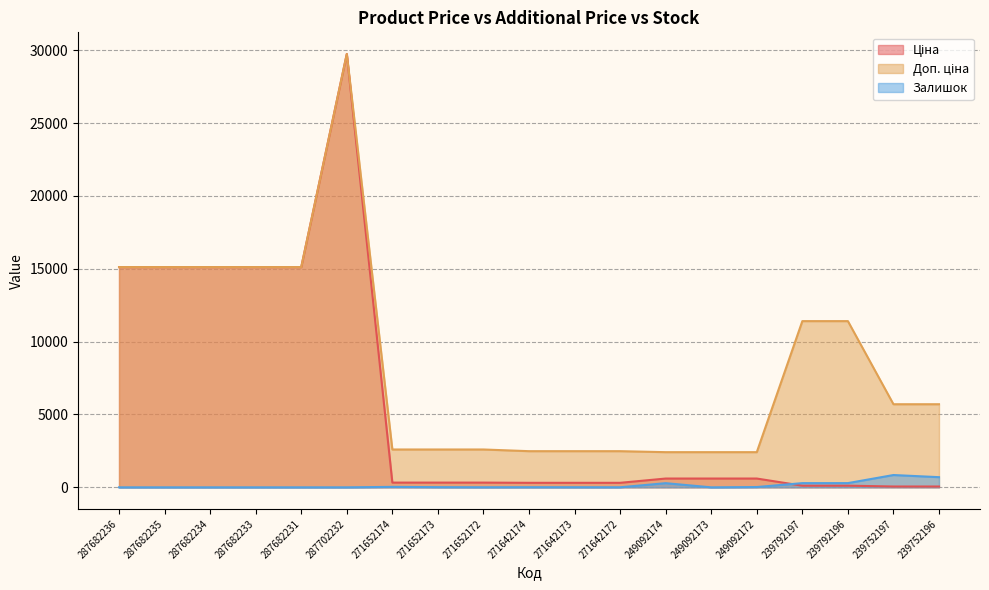

At which label is Залишок closest to 422?

239792196